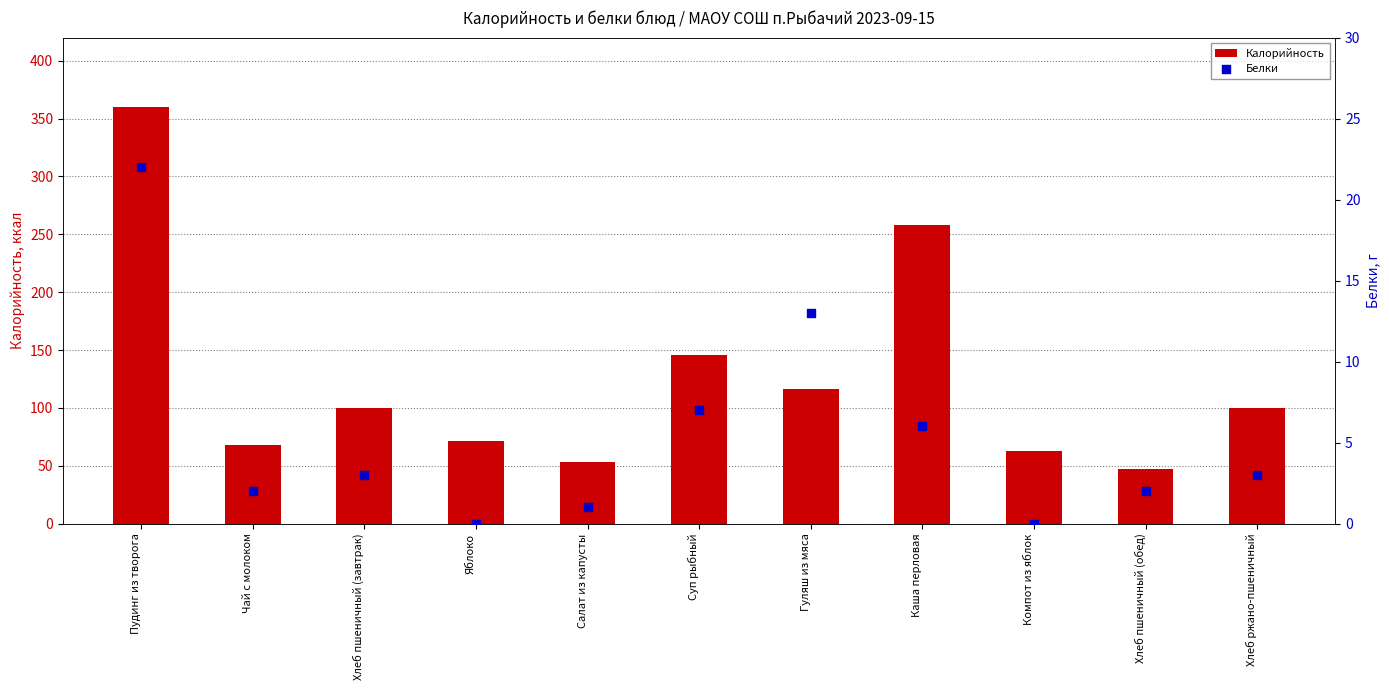

Which series has the largest Y range (max minus min)?

Калорийность